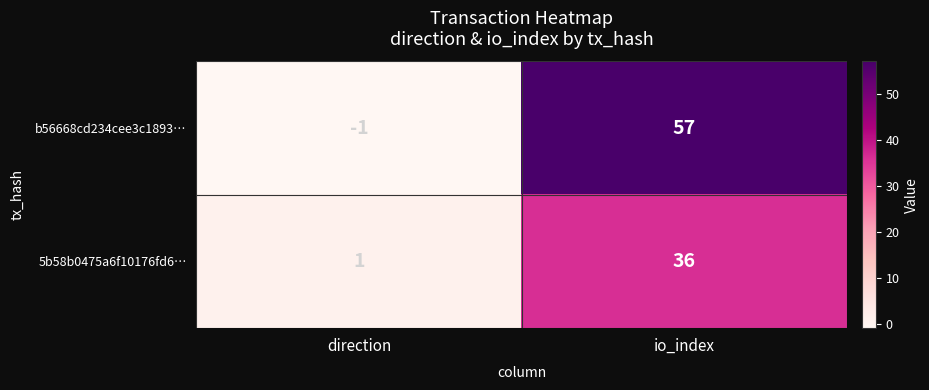

Rank the series by their average value, from highest to lowest.

b56668cd234cee3c1893…, 5b58b0475a6f10176fd6…